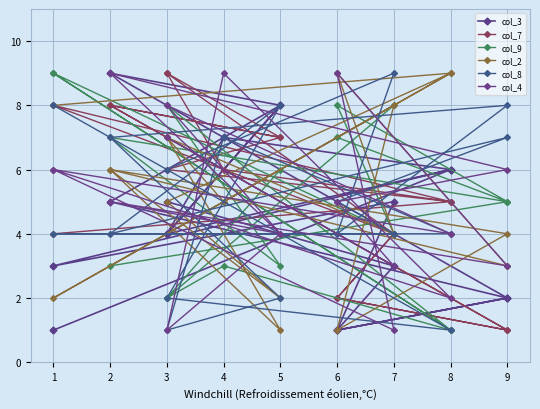

What is the average value of the col_4 series?

5